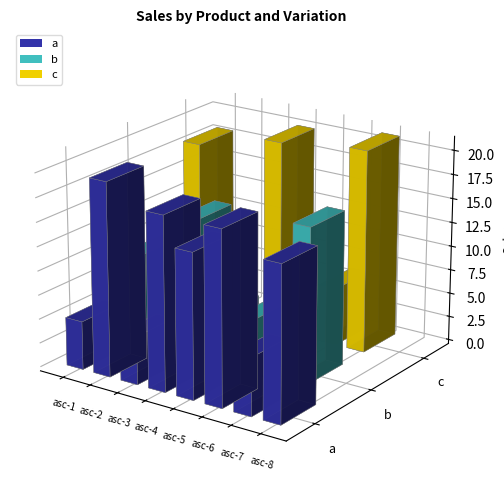

The value of a at asc-3 is 5. True or false?

True